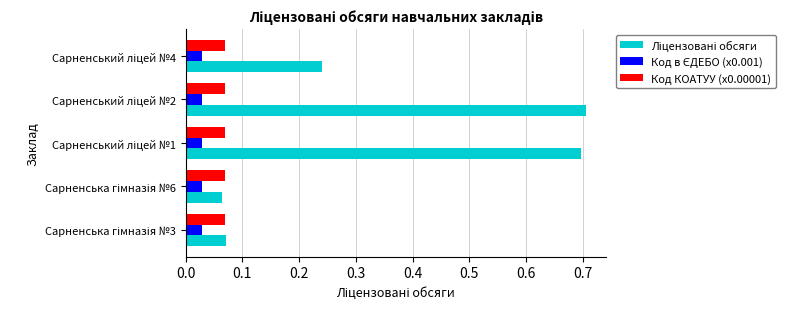

At how many categories does at least one series exceed 0?

5